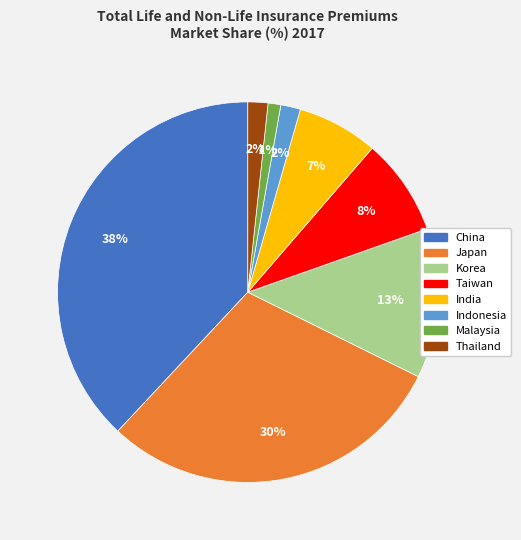

The Japan slice represents 30% of the pie. True or false?

True